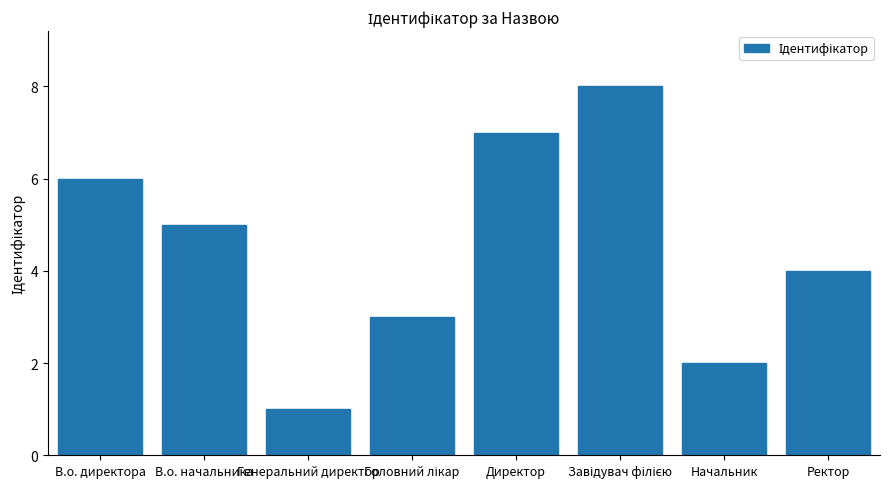

What is the maximum value shown in the chart?

8